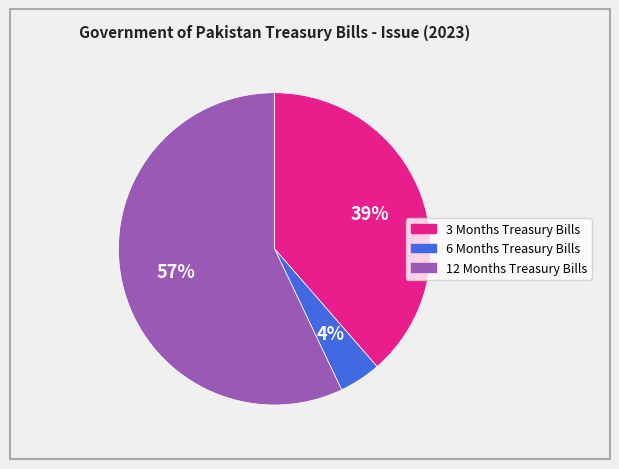

Combined, do 6 Months Treasury Bills and 12 Months Treasury Bills account for over 50%?

Yes